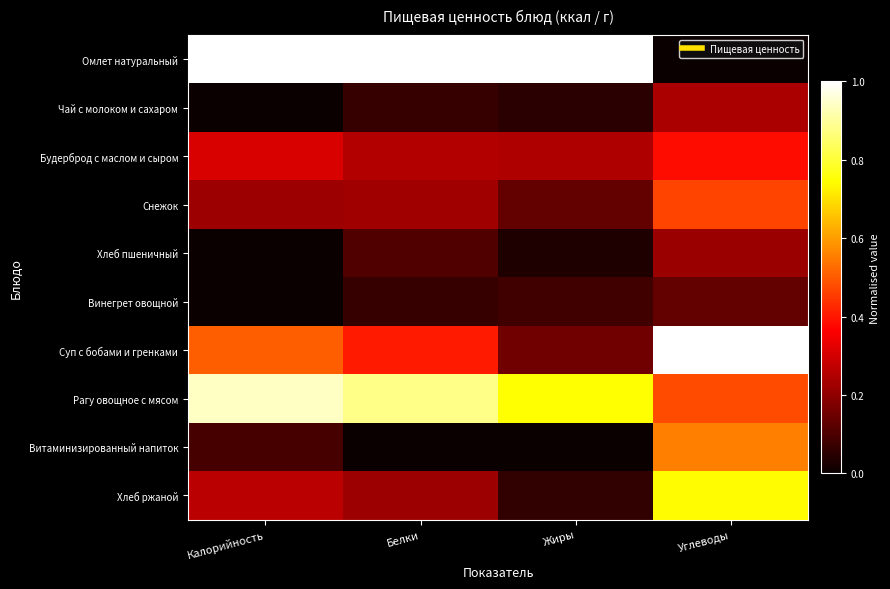

What is the greatest value displayed?

1.0